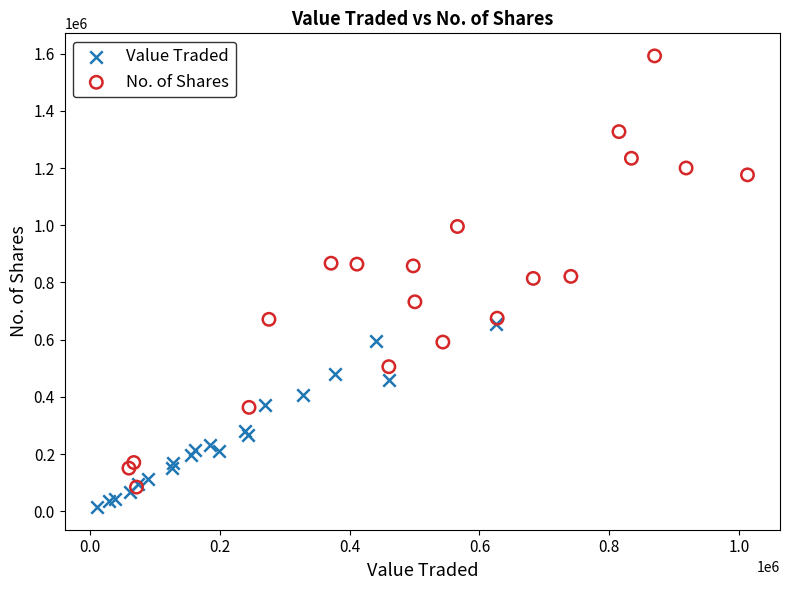

Which series reaches the minimum Y coordinate?

Value Traded